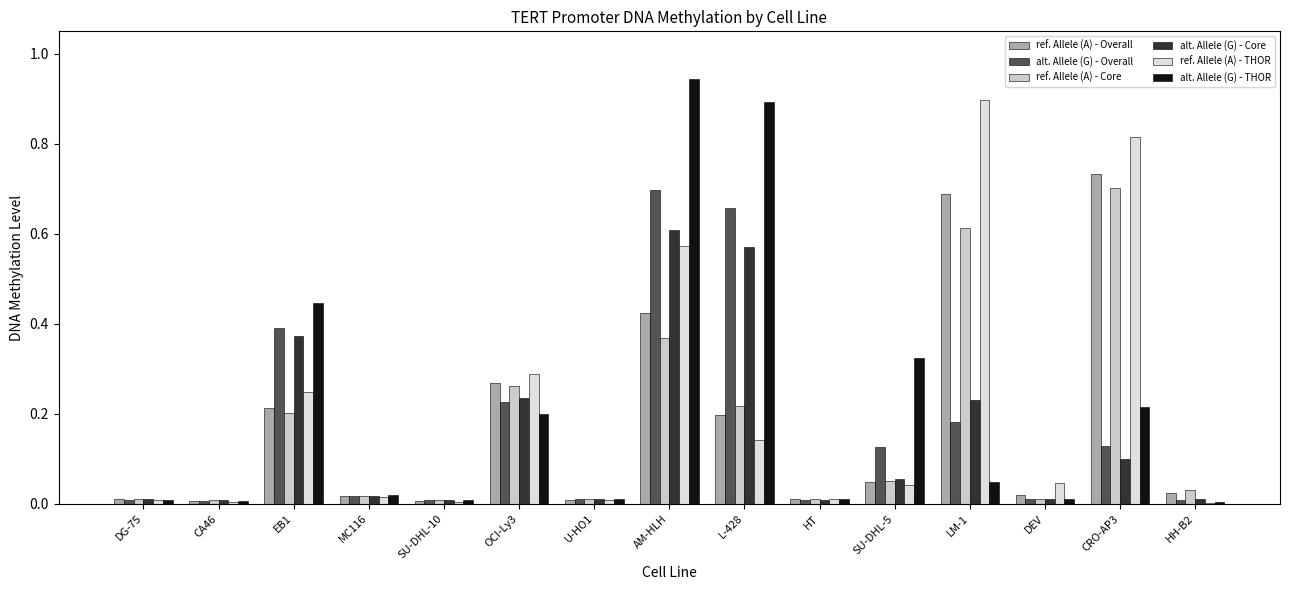

How many groups of bars are there?

15